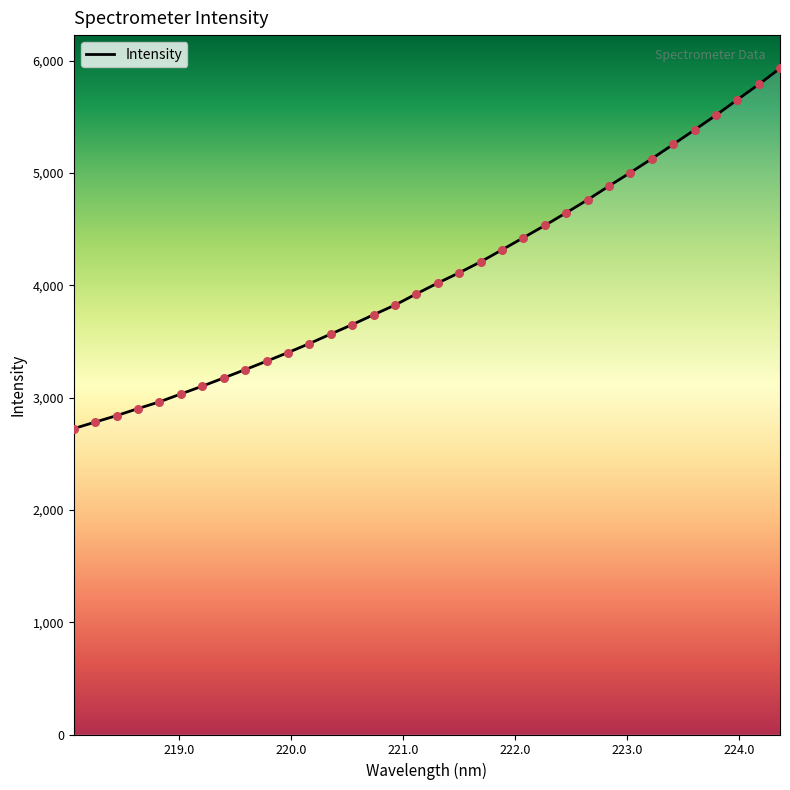

What is the smallest value displayed?

2723.4